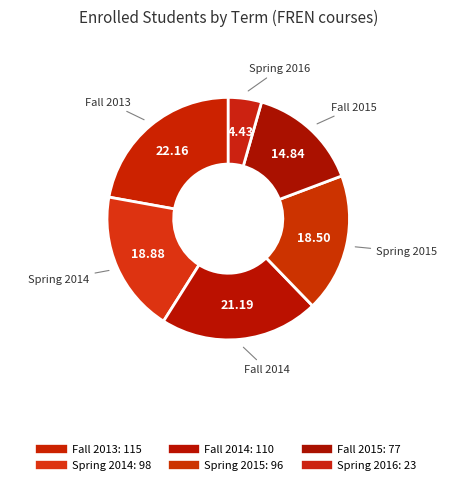

How many slices are in this pie chart?

6